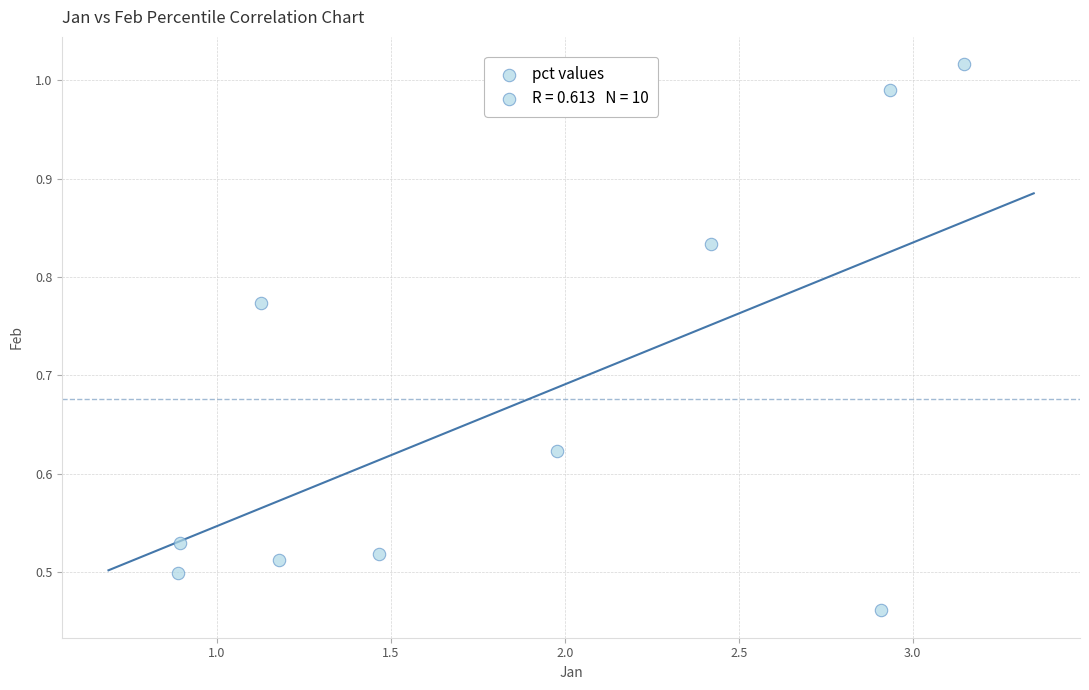

What is the average Y value?

0.7